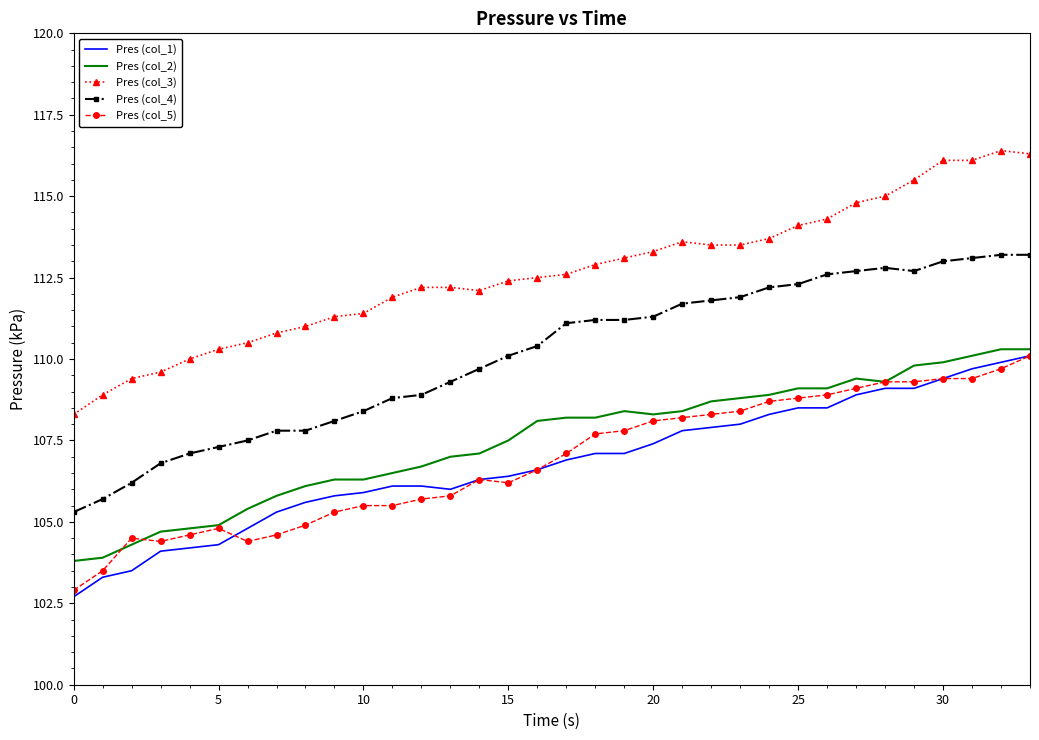

Which series has the largest total across all categories?

Pres (col_3)